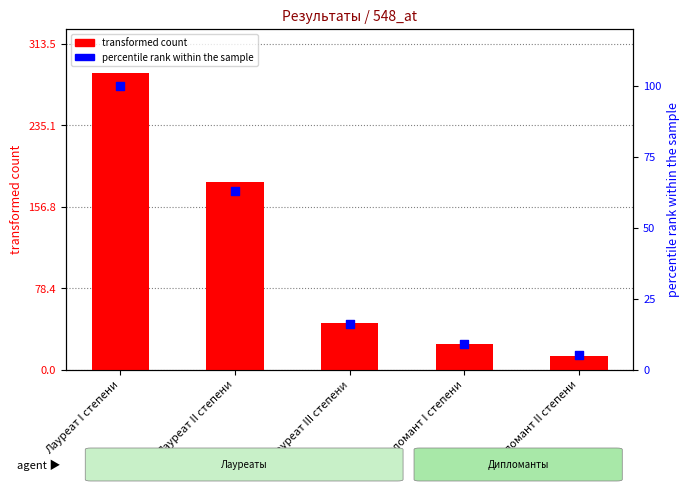

What are all the series names shown in the legend?

transformed count, percentile rank within the sample